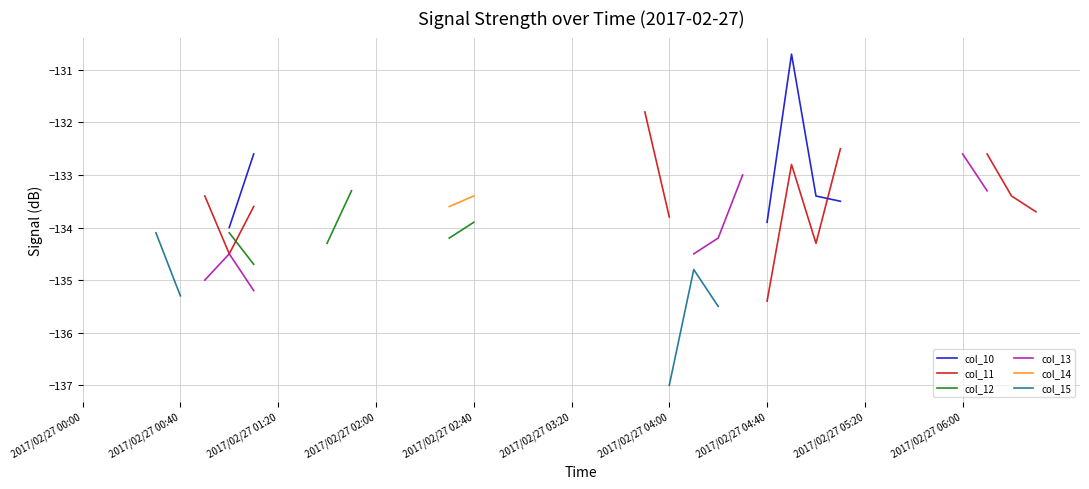

Which series changed the most between 2017/02/27 04:00 and 2017/02/27 06:00?

col_10